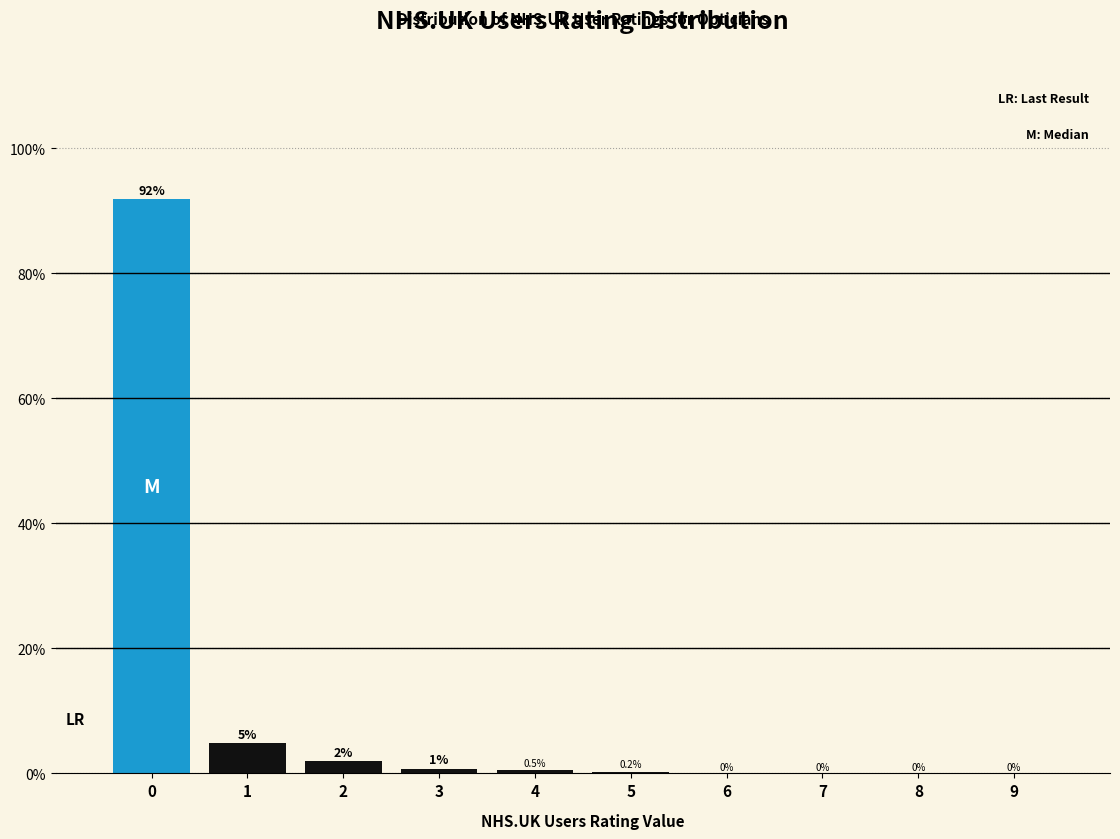

The value at 0 is 120.3. True or false?

False